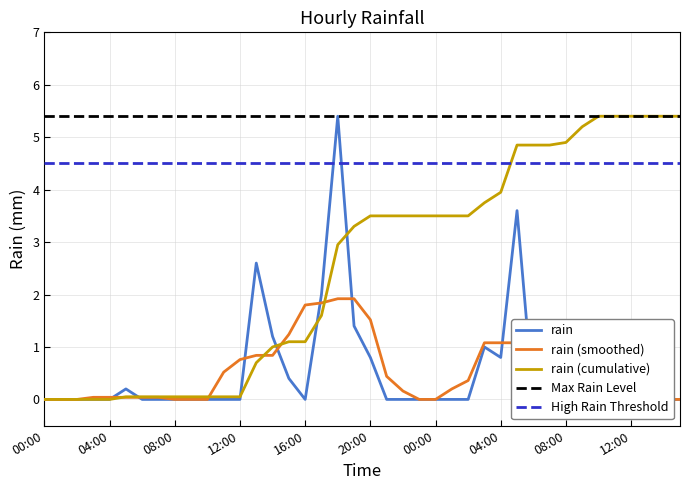

Reading left to right, extract all data points from this chart.

00:00=0.0	01:00=0.0	02:00=0.0	03:00=0.0	04:00=0.0	05:00=0.2	06:00=0.0	07:00=0.0	08:00=0.0	09:00=0.0	10:00=0.0	11:00=0.0	12:00=0.0	13:00=2.6	14:00=1.2	15:00=0.4	16:00=0.0	17:00=2.0	18:00=5.4	19:00=1.4	20:00=0.8	21:00=0.0	22:00=0.0	23:00=0.0	00:00=0.0	01:00=0.0	02:00=0.0	03:00=1.0	04:00=0.8	05:00=3.6	06:00=0.0	07:00=0.0	08:00=0.2	09:00=1.2	10:00=0.8	11:00=0.0	12:00=0.0	13:00=0.0	14:00=0.0	15:00=0.0